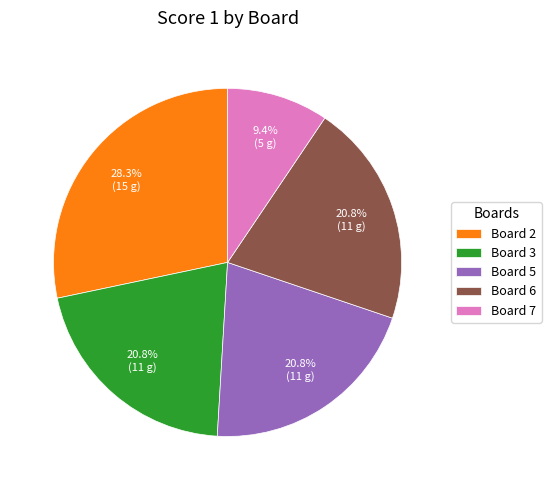

How many segments does this pie chart have?

5